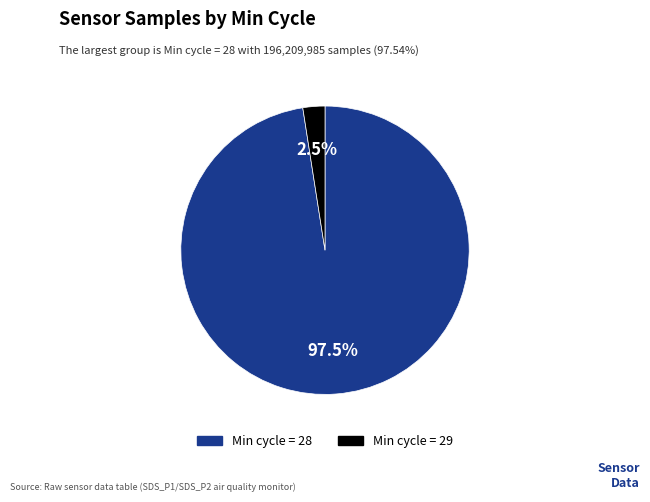

Is there a majority slice in this chart?

Yes